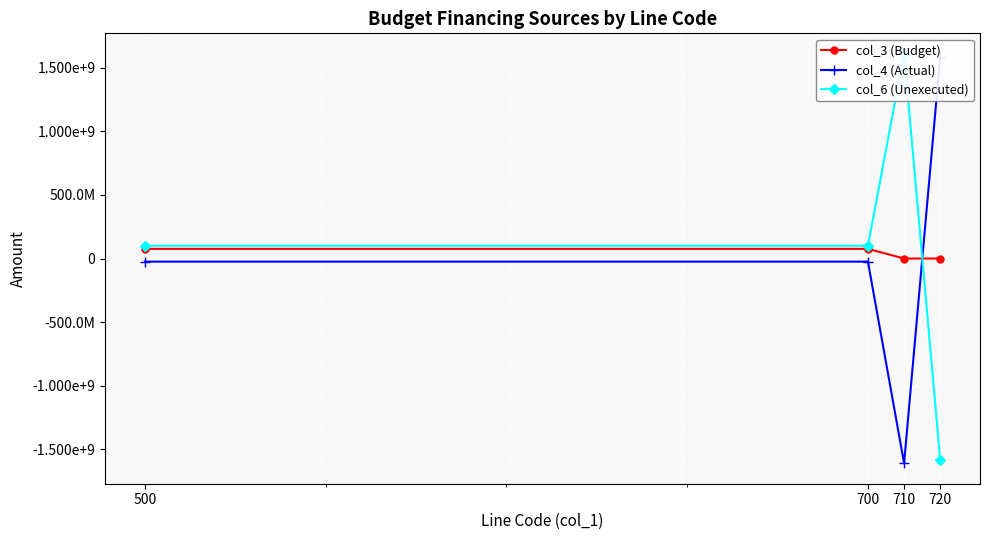

List the labels in order of col_4 (Actual) value, largest first.

720, 500, 700, 710